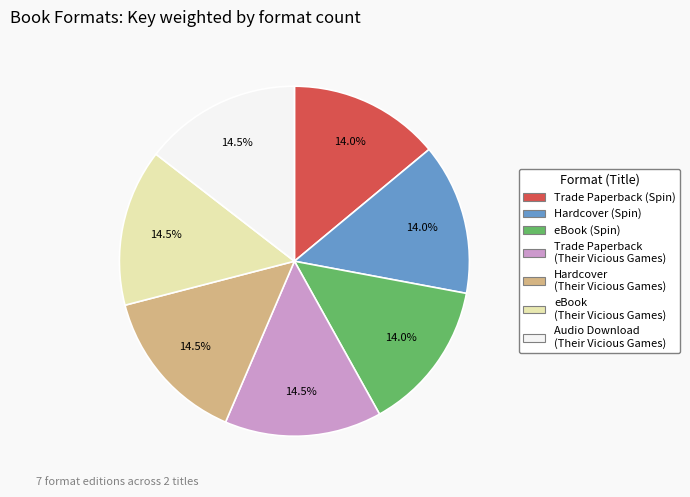

What is the ratio of the value at Audio Download (Their Vicious Games) to the value at eBook (Their Vicious Games)?

1.0